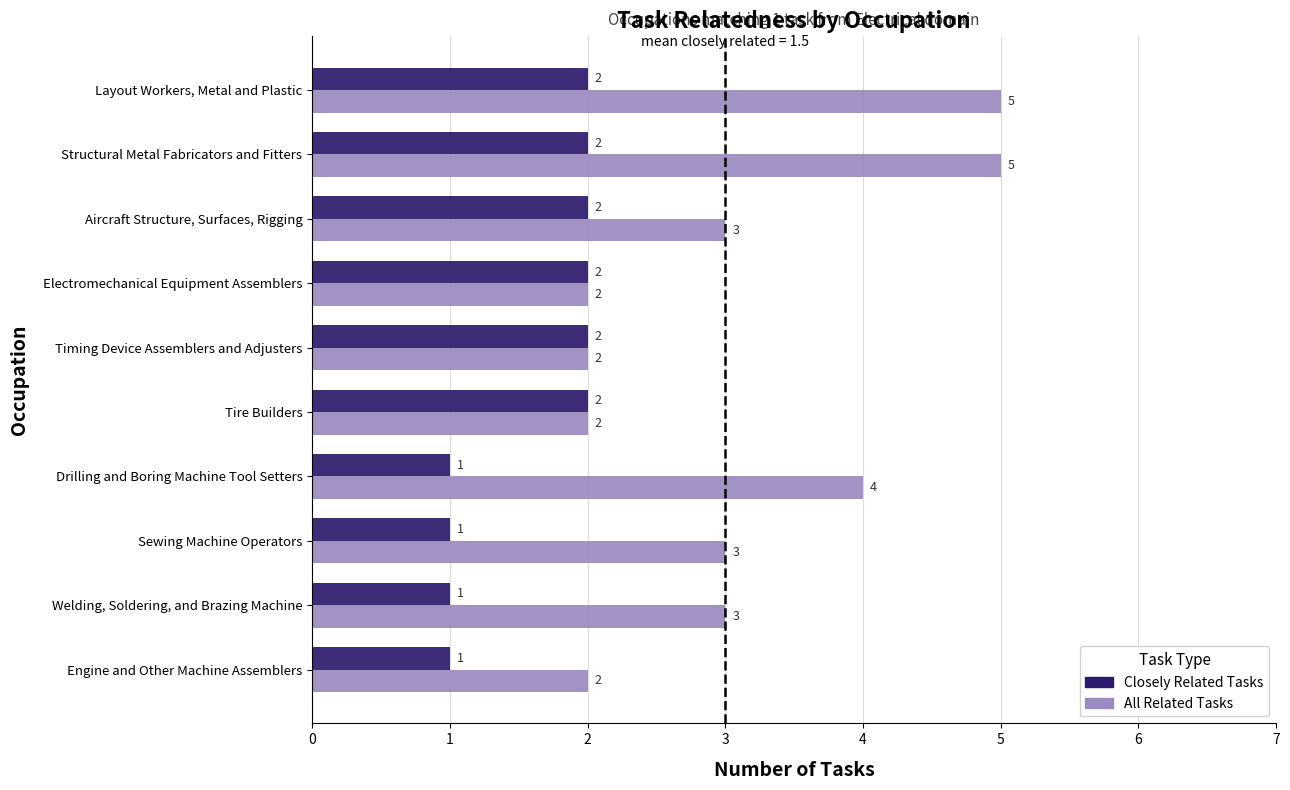

What is the spread (max minus min) of values at Drilling and Boring Machine Tool Setters?

3